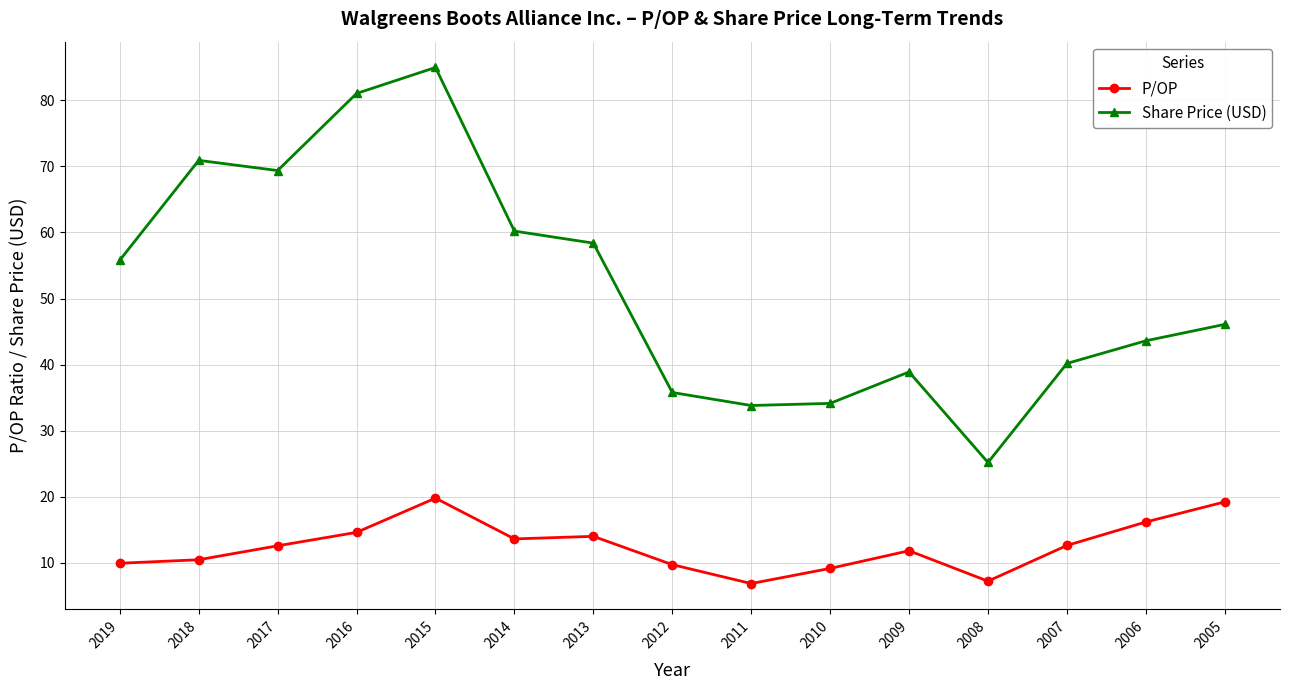

True or false: Share Price (USD) and P/OP cross at least once.

False